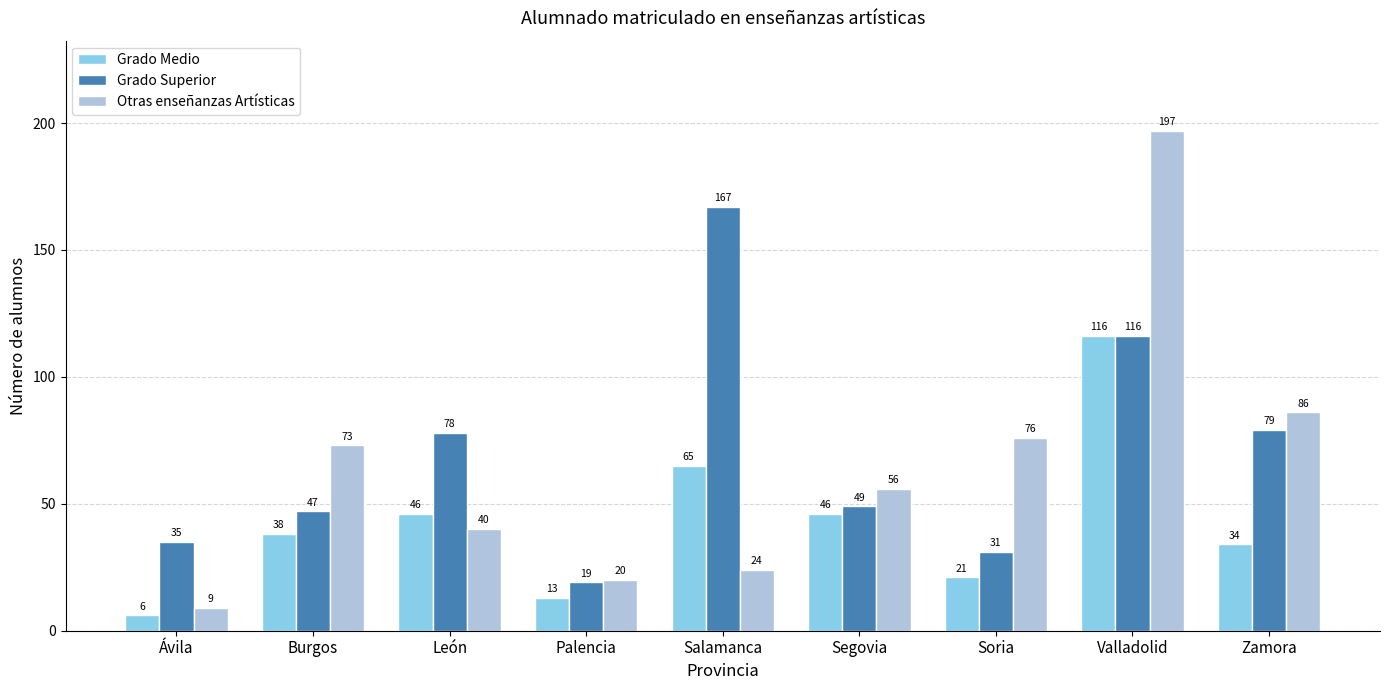

How many bars are there in each group?

3